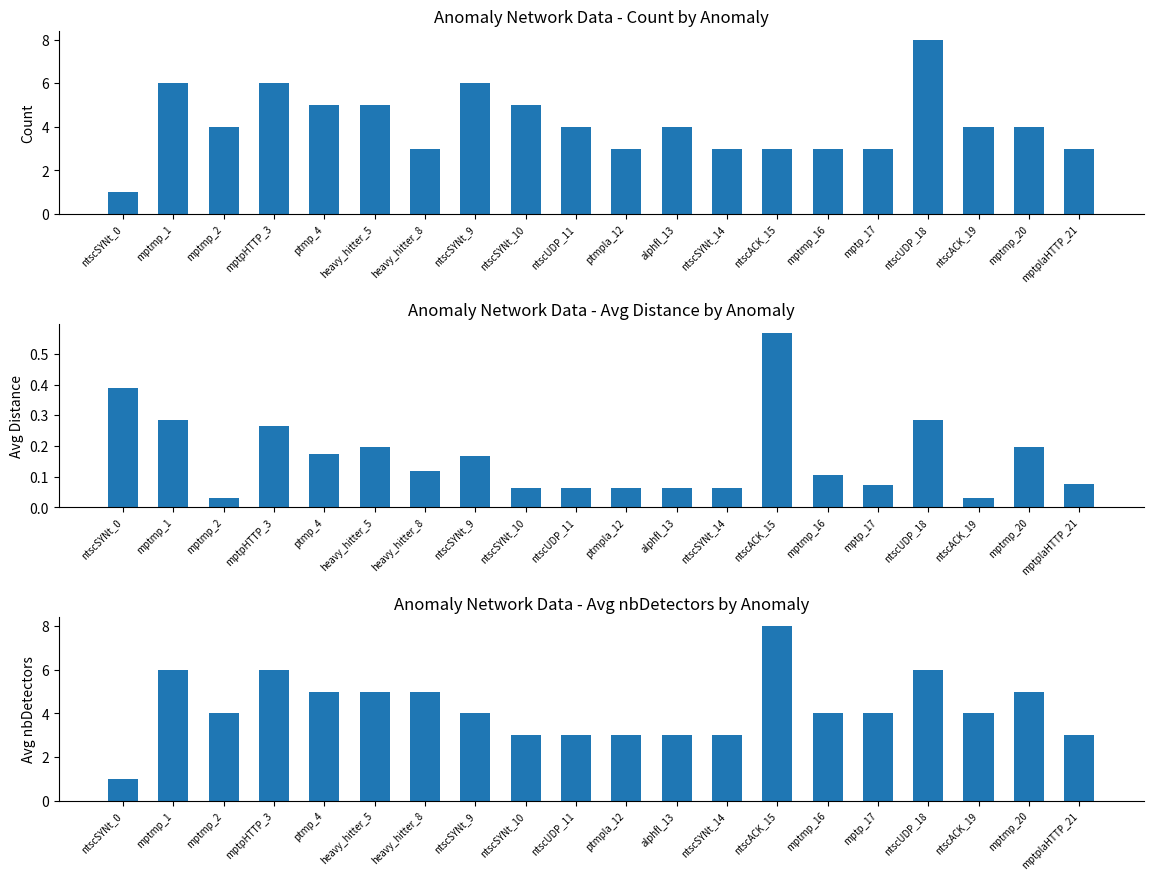

Reading left to right, extract all data points from this chart.

Count of Anomalies: 1.0	6.0	4.0	6.0	5.0	5.0	3.0	6.0	5.0	4.0	3.0	4.0	3.0	3.0	3.0	3.0	8.0	4.0	4.0	3.0
Avg Distance: 0.4	0.3	0.0	0.3	0.2	0.2	0.1	0.2	0.1	0.1	0.1	0.1	0.1	0.6	0.1	0.1	0.3	0.0	0.2	0.1
Avg nbDetectors: 1.0	6.0	4.0	6.0	5.0	5.0	5.0	4.0	3.0	3.0	3.0	3.0	3.0	8.0	4.0	4.0	6.0	4.0	5.0	3.0